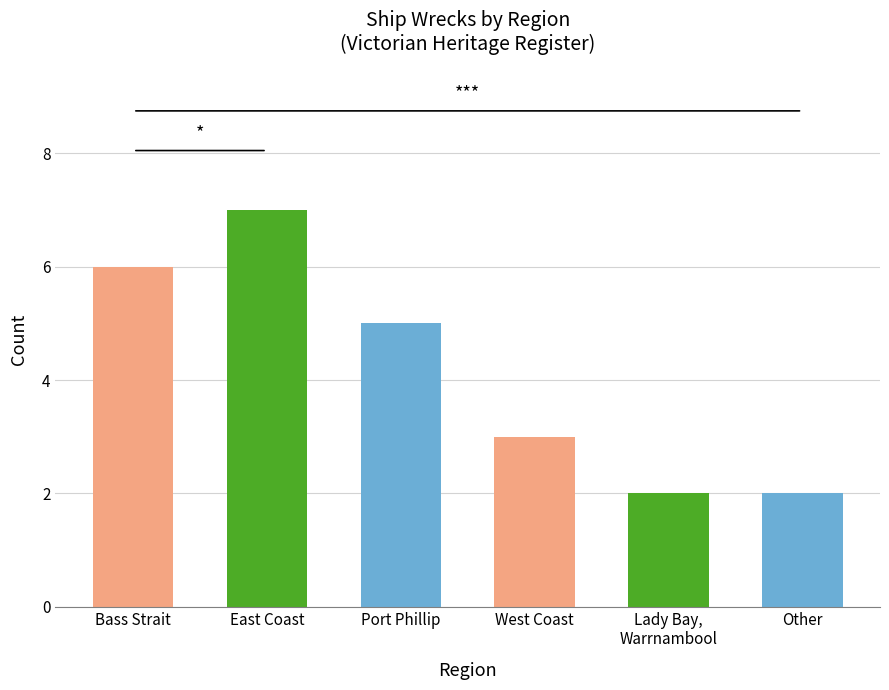

What is the approximate value at West Coast?

3